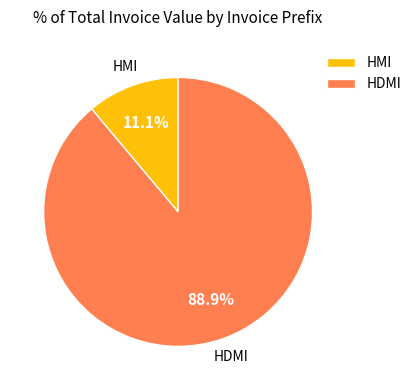

How many slices are in this pie chart?

2